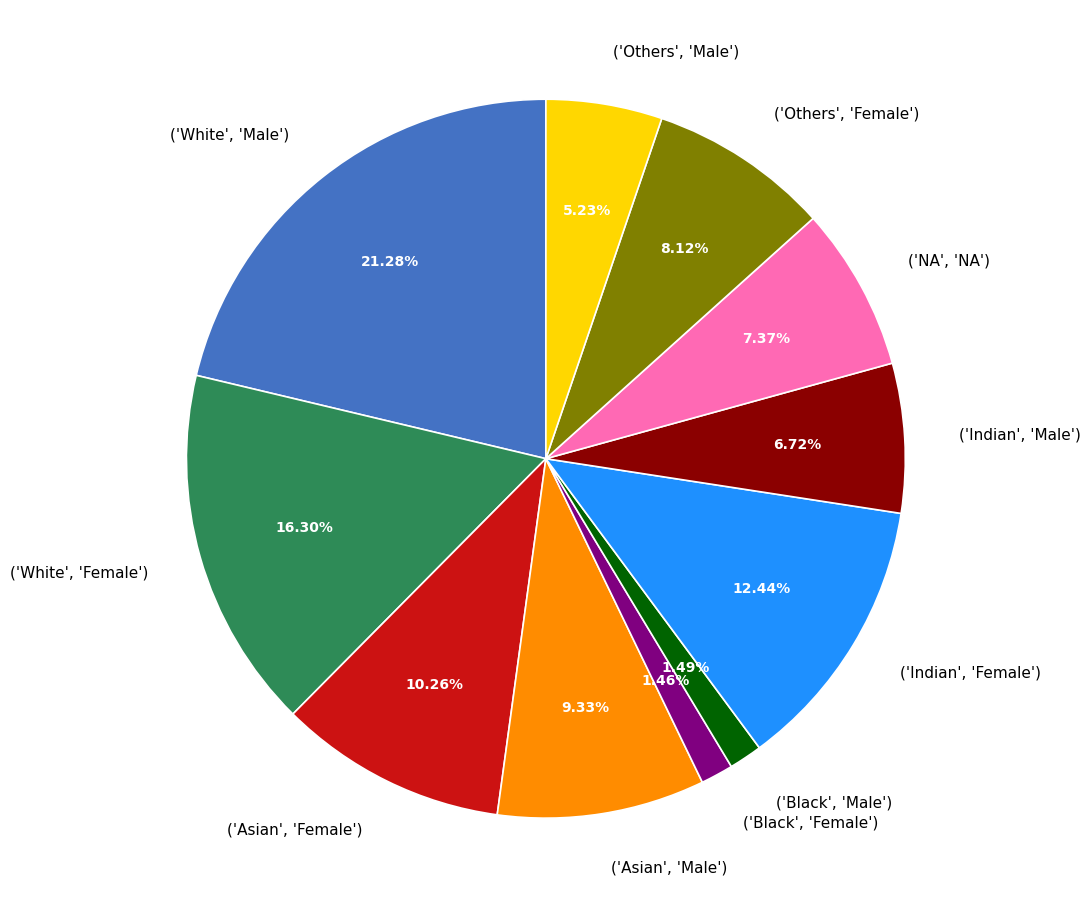

What is the largest slice in the pie chart?

('White', 'Male')